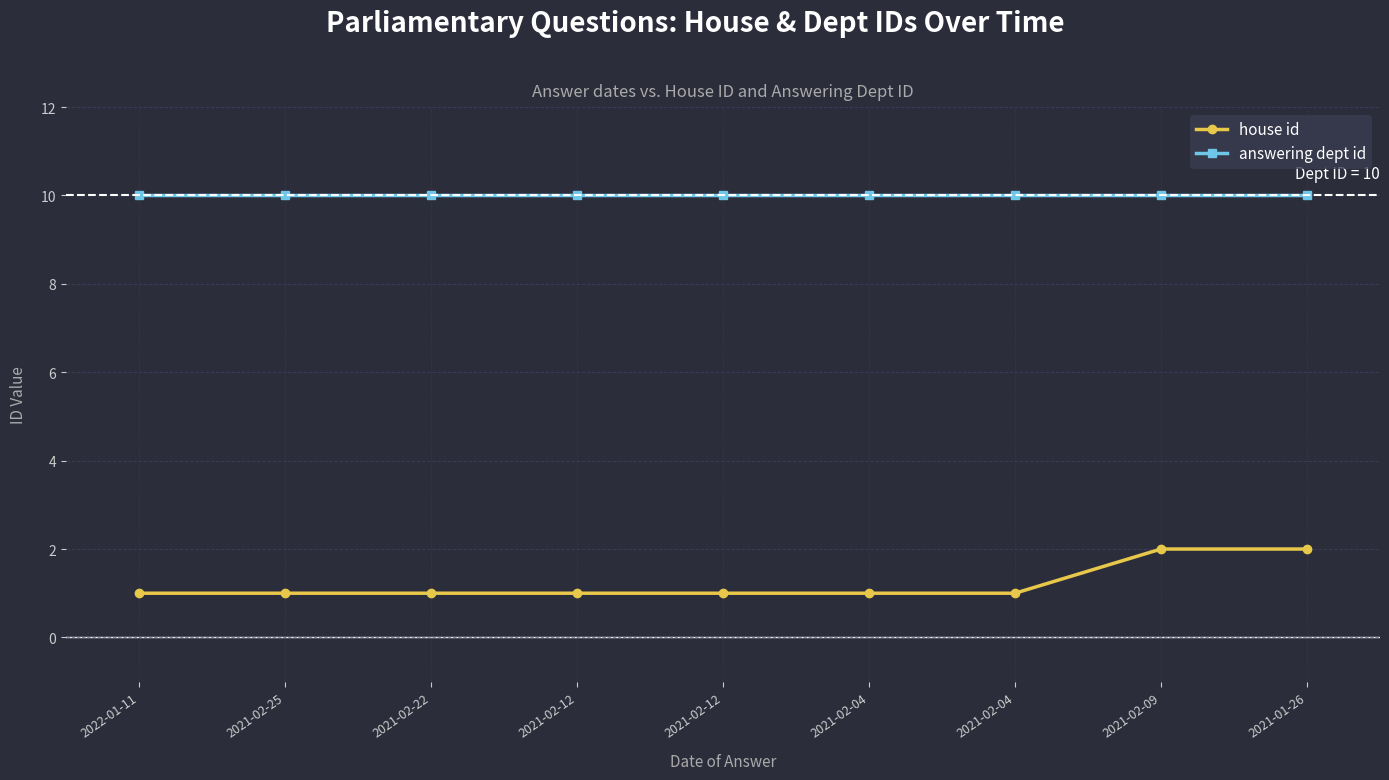

Reading left to right, extract all data points from this chart.

house id: 2022-01-11=1	2021-02-25=1	2021-02-22=1	2021-02-12=1	2021-02-12=1	2021-02-04=1	2021-02-04=1	2021-02-09=2	2021-01-26=2
answering dept id: 2022-01-11=10	2021-02-25=10	2021-02-22=10	2021-02-12=10	2021-02-12=10	2021-02-04=10	2021-02-04=10	2021-02-09=10	2021-01-26=10